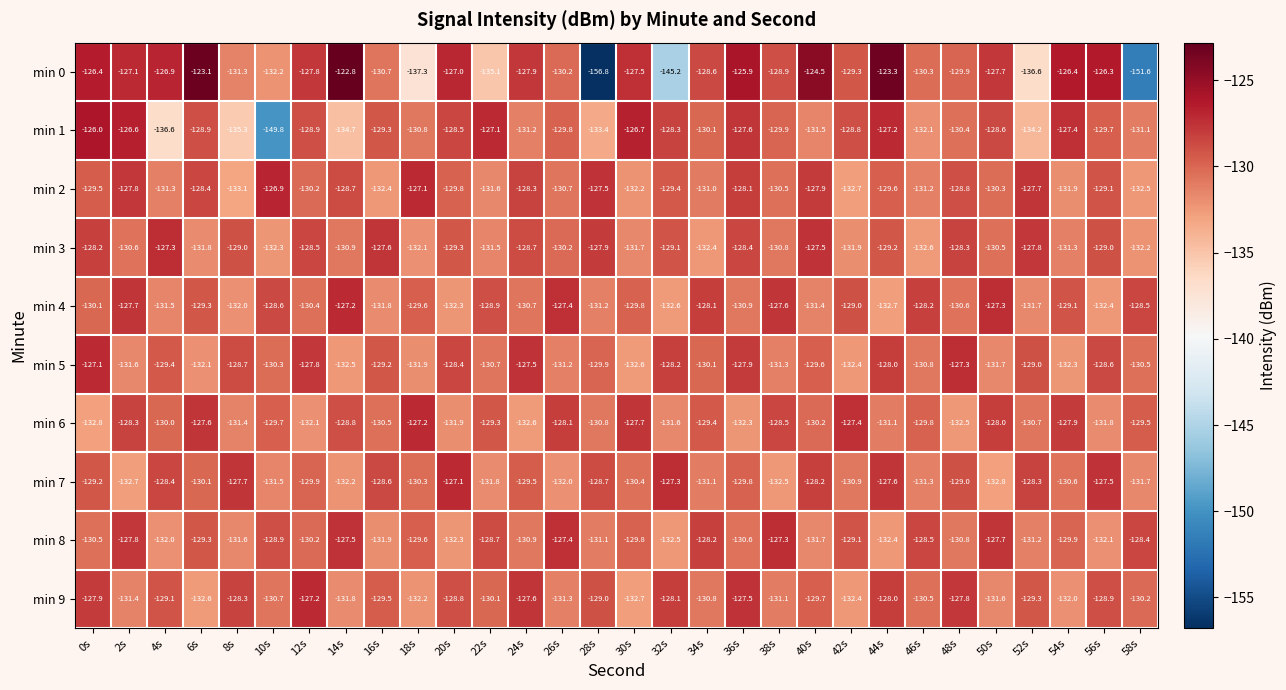

Where does the min 7 series first go above -129?

4s